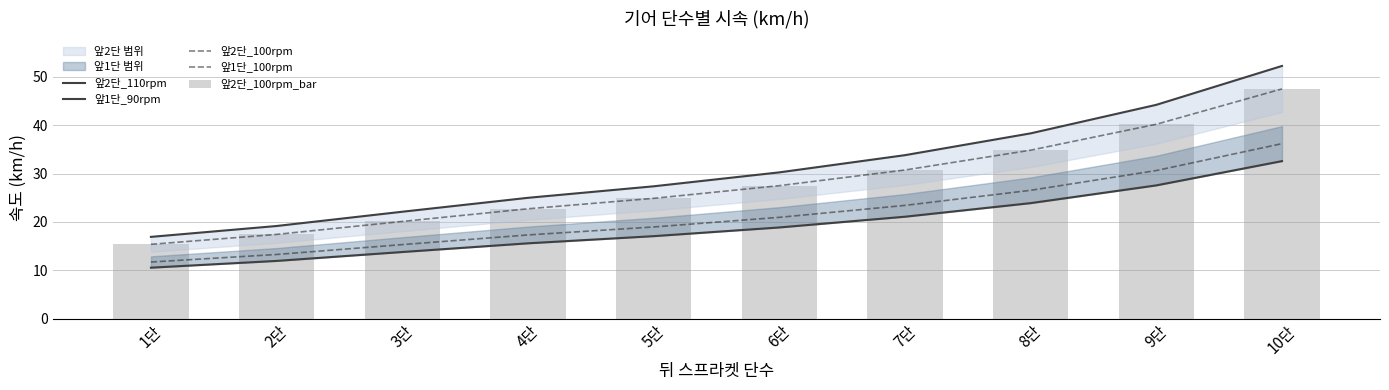

Between 6단 and 4단, which is larger?

6단